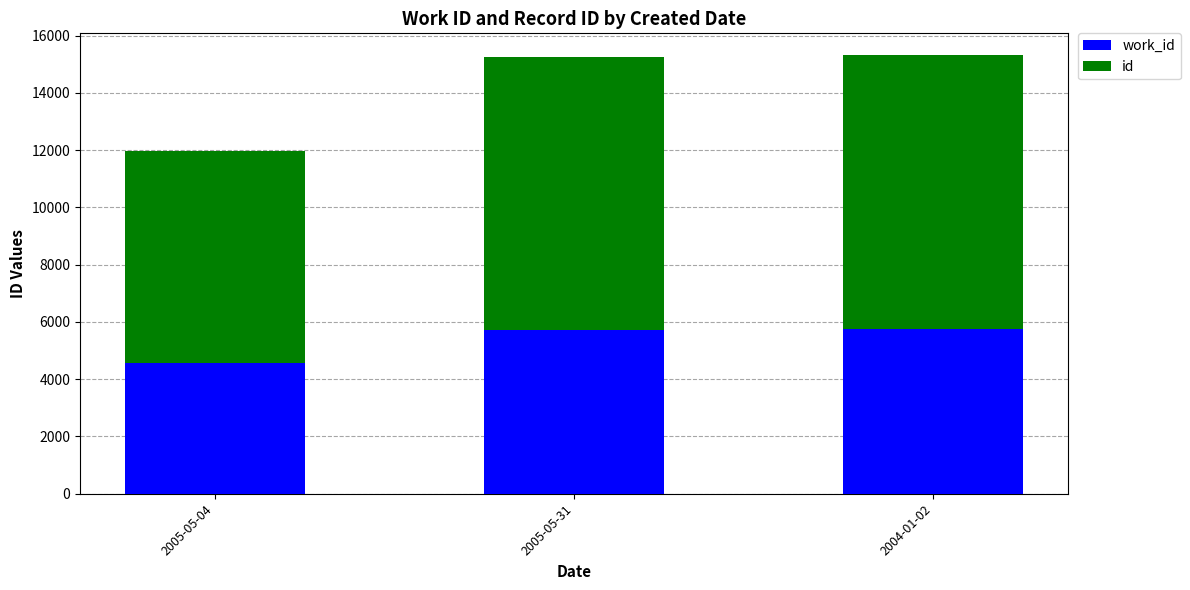

What is the total value across all series at 2005-05-04?

11971